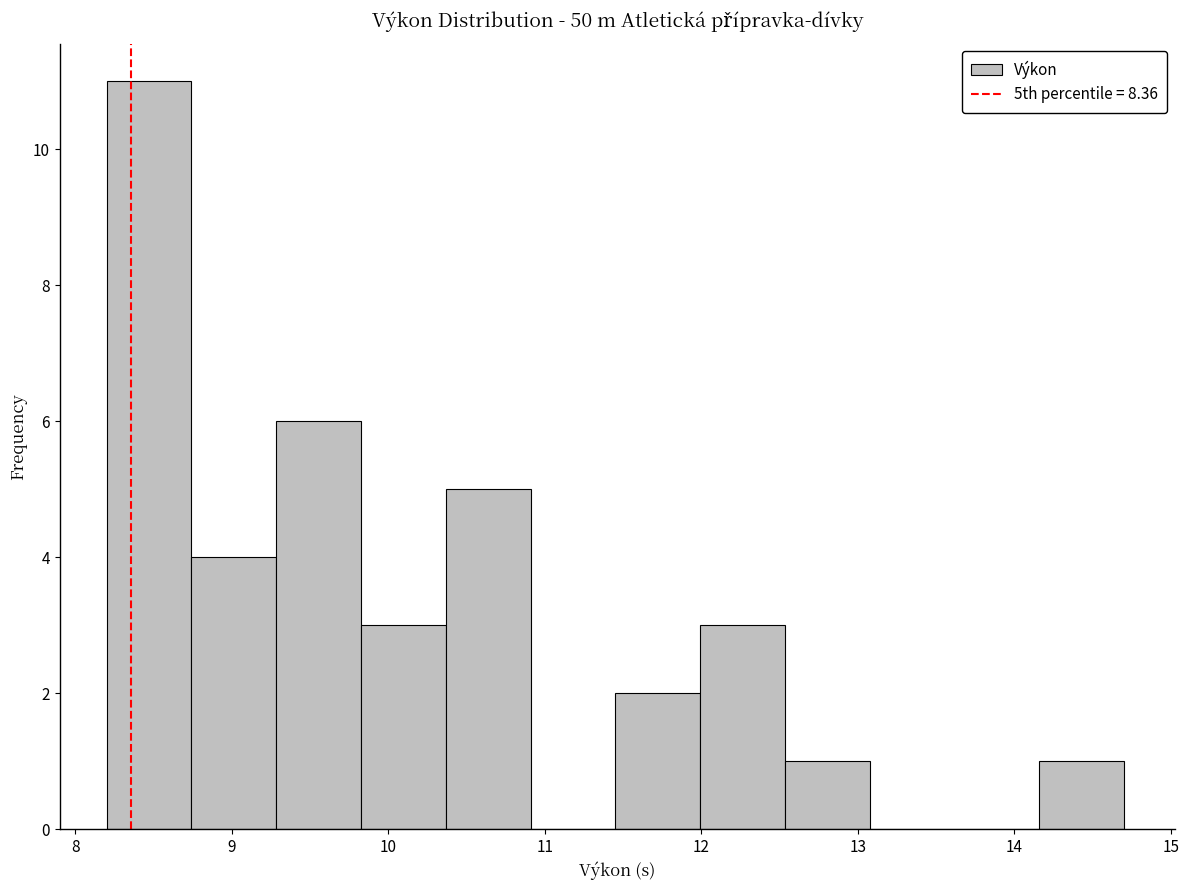

Reading left to right, transcribe this chart: for each bar, give the range it covers on the x-axis and its height. Neither the bar edges nor the heights are printed on the chart, so give them approximately, as read against the axes.

8.2 to 8.7: 11
8.7 to 9.3: 4
9.3 to 9.8: 6
9.8 to 10.4: 3
10.4 to 10.9: 5
10.9 to 11.5: 0
11.5 to 12.0: 2
12.0 to 12.5: 3
12.5 to 13.1: 1
13.1 to 13.6: 0
13.6 to 14.2: 0
14.2 to 14.7: 1